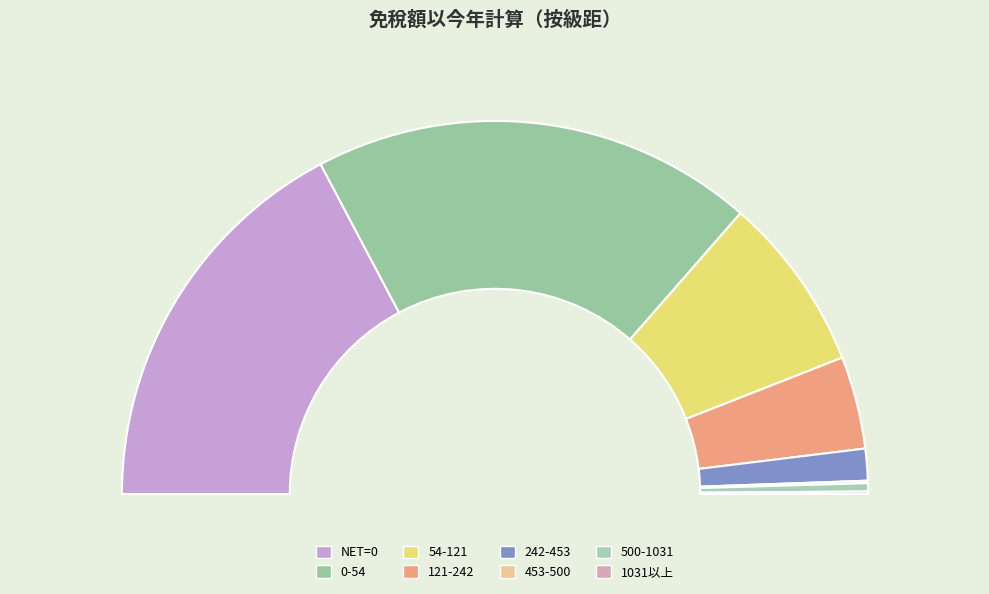

How many slices are in this pie chart?

8